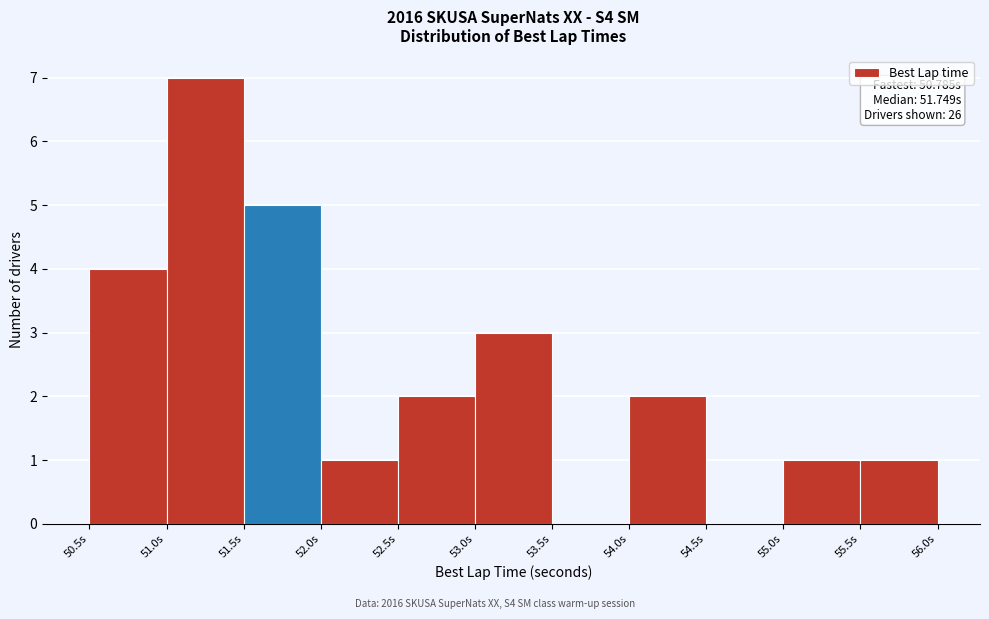

Over which range of the x-axis is the bar tallest?

51.0 to 51.5